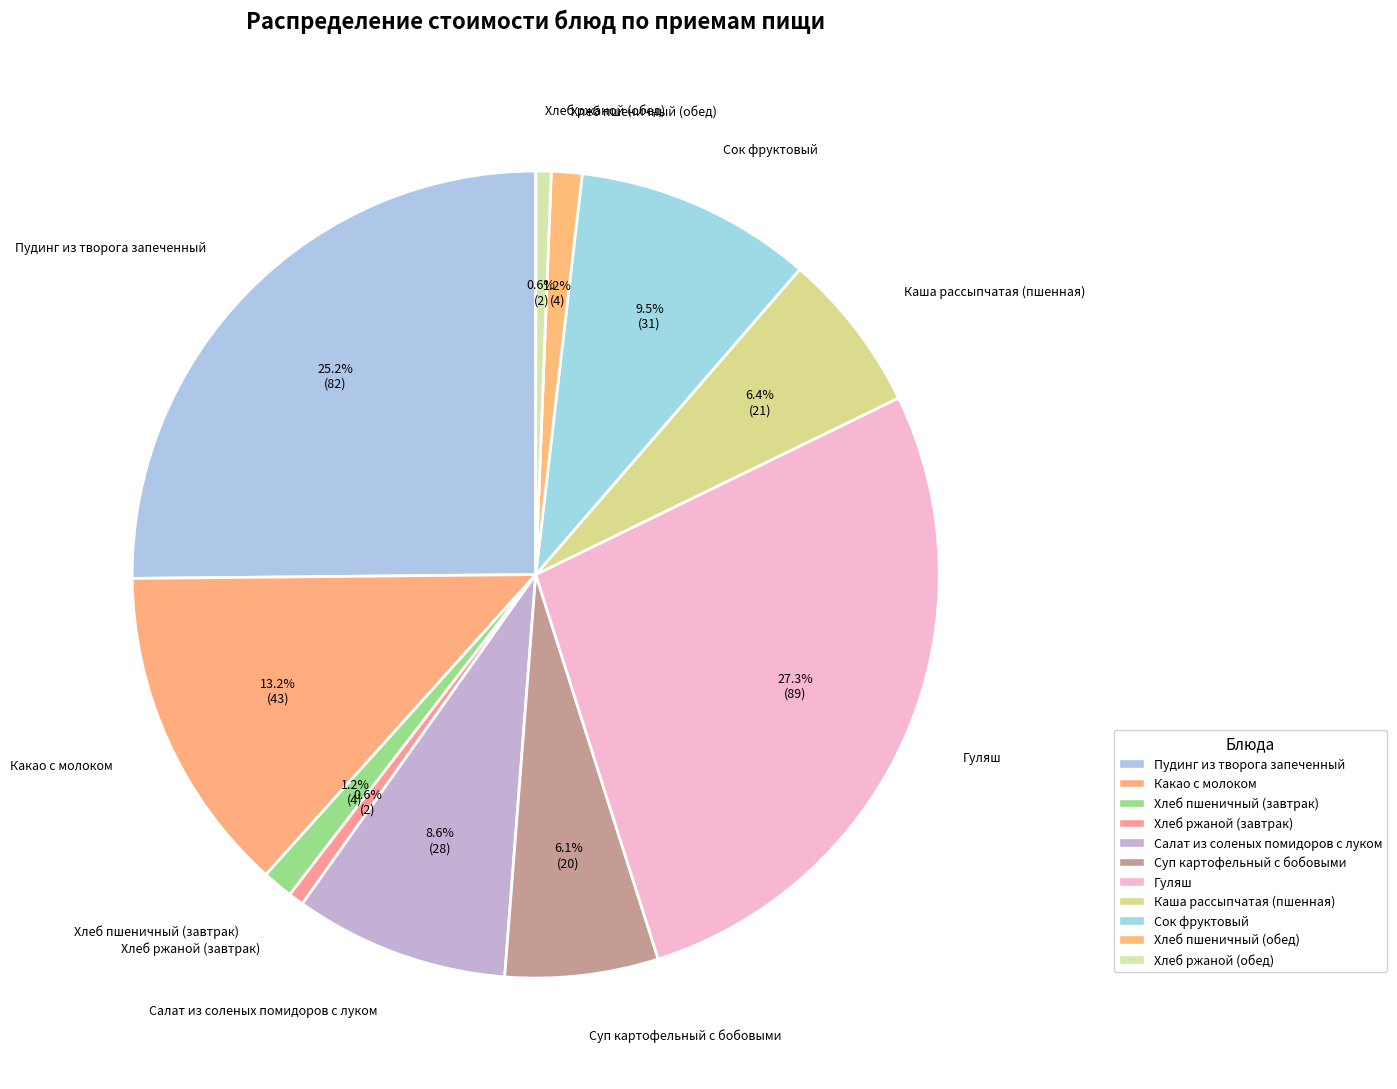

How many slices are in this pie chart?

11